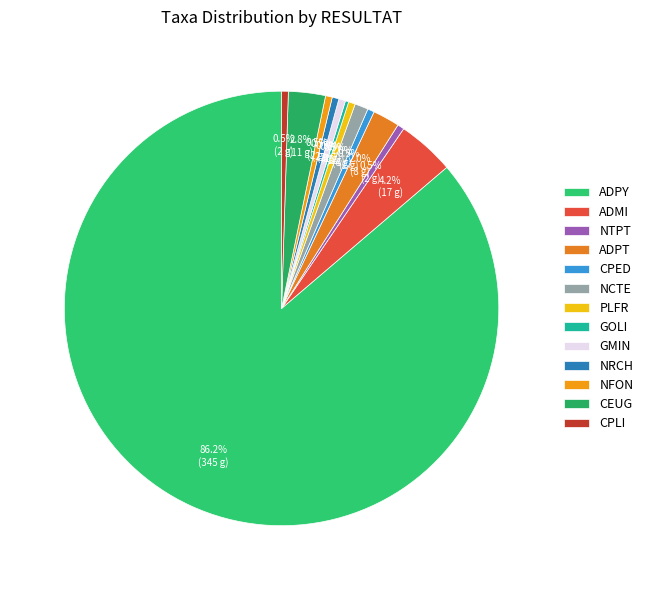

Rank the categories by value from highest to lowest.

ADPY, ADMI, CEUG, ADPT, NCTE, NTPT, CPED, PLFR, GMIN, NRCH, NFON, CPLI, GOLI